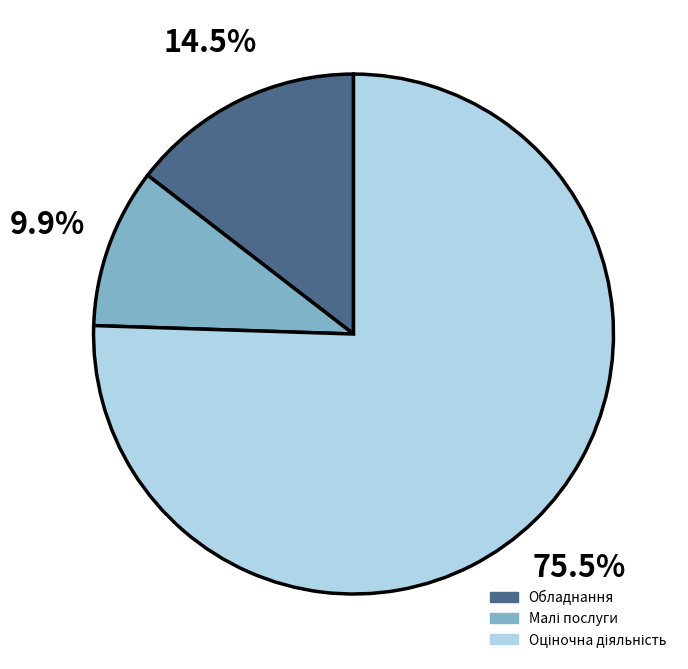

Does any single category account for the majority?

Yes